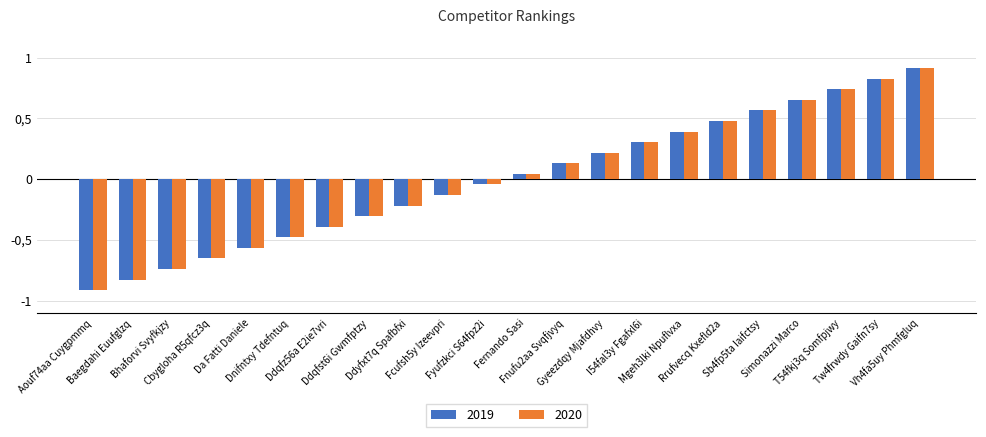

Are the bars horizontal?

No